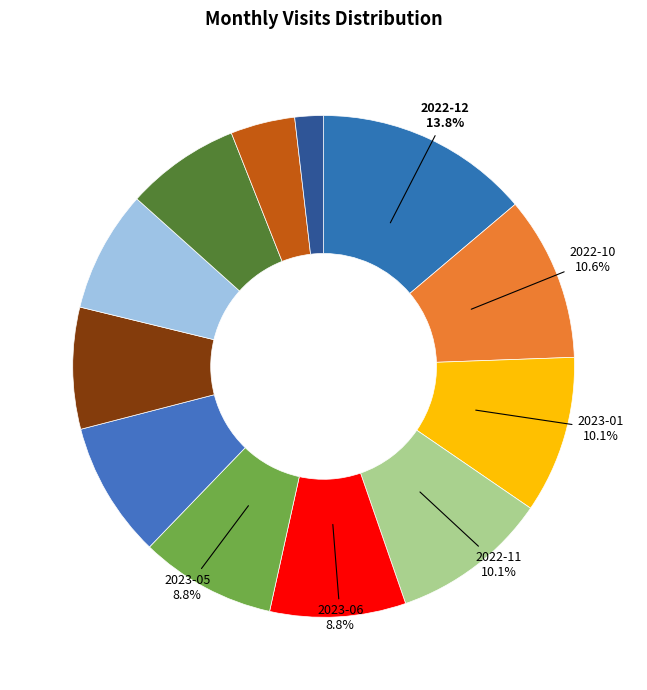

Count the number of slices in the pie.

12